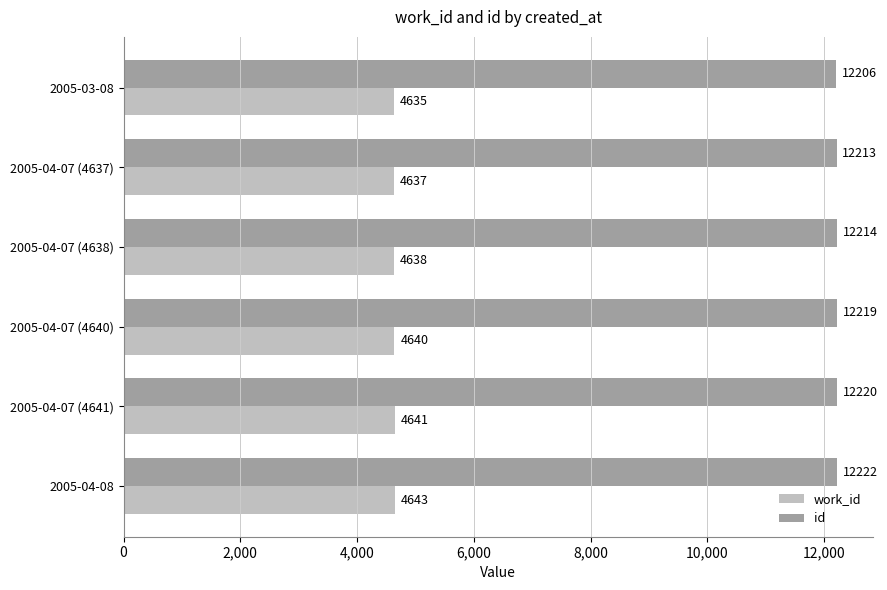

How many series are shown in this chart?

2